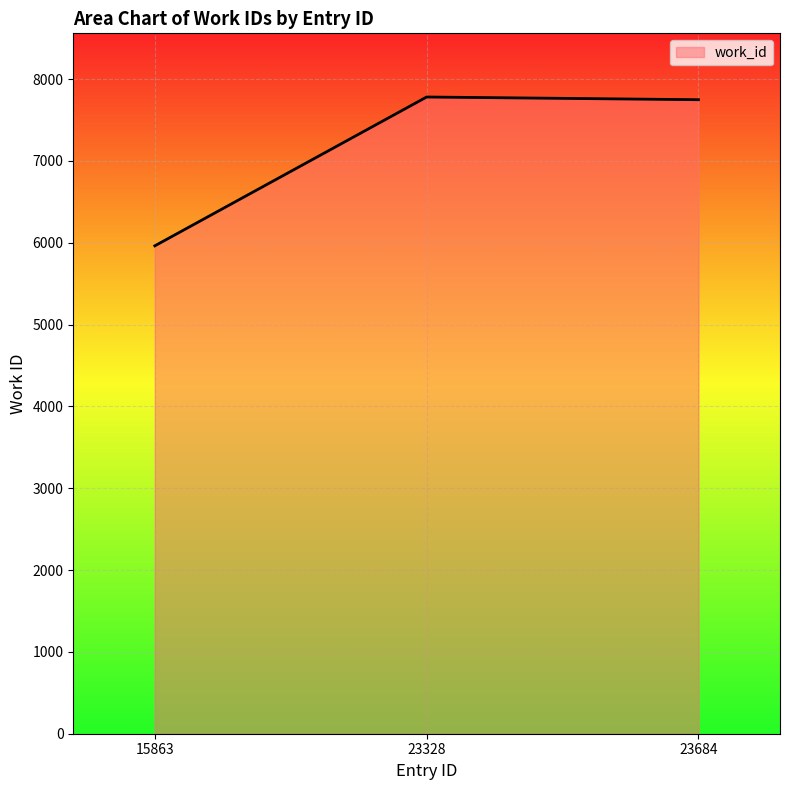

The chart shows a value of 8991 at 15863. True or false?

False